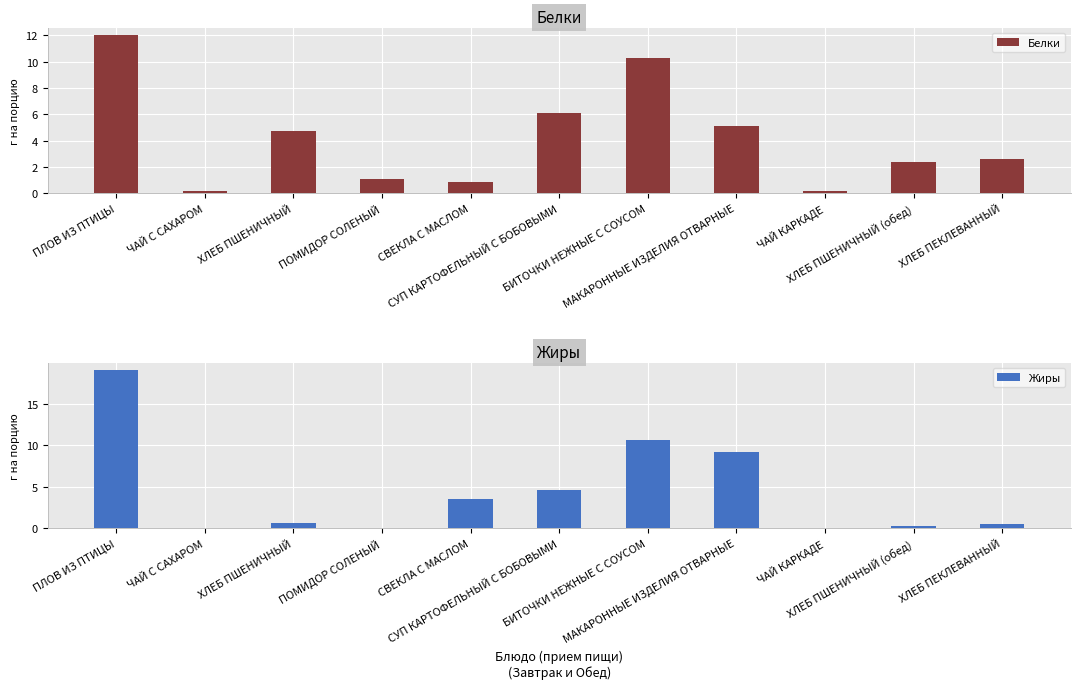

What is the total value across all series at СУП КАРТОФЕЛЬНЫЙ С БОБОВЫМИ?

10.6